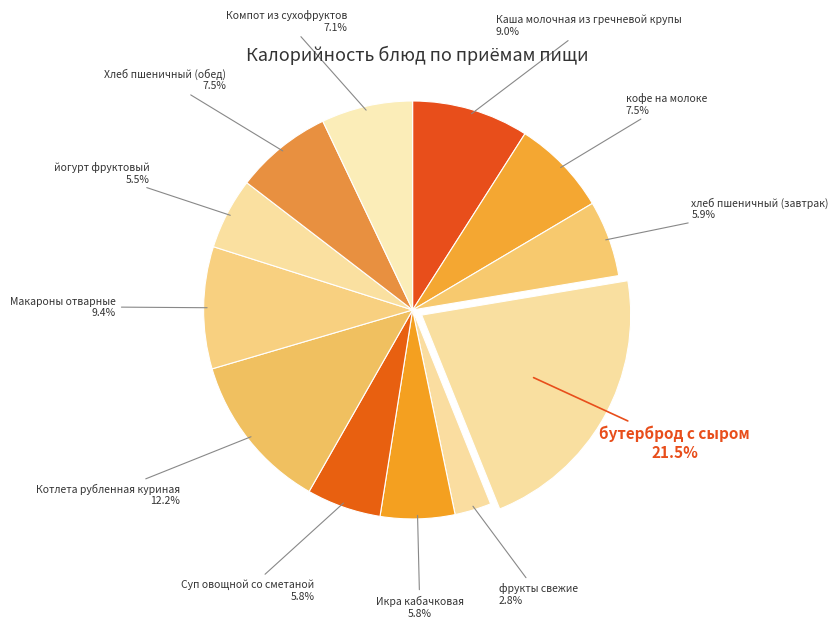

Rank the categories by value from lowest to highest.

фрукты свежие, йогурт фруктовый, Икра кабачковая, Суп овощной со сметаной, хлеб пшеничный (завтрак), Компот из сухофруктов, кофе на молоке, Хлеб пшеничный (обед), Каша молочная из гречневой крупы, Макароны отварные, Котлета рубленная куриная, бутерброд с сыром